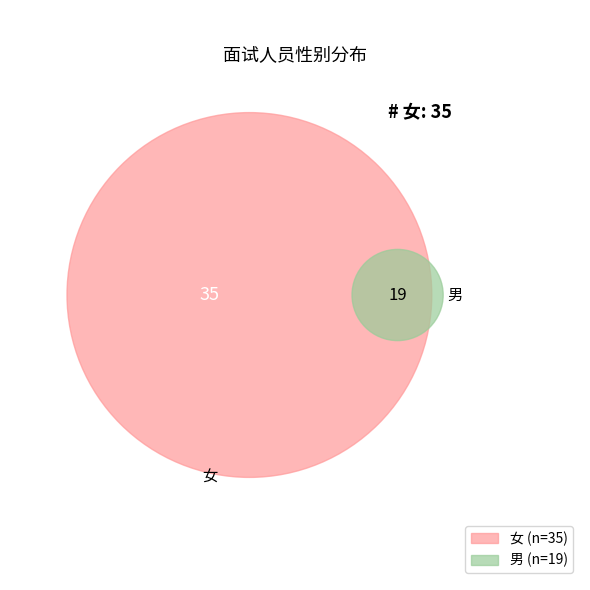

To the nearest percent, what percentage of the pie is 男?

35%